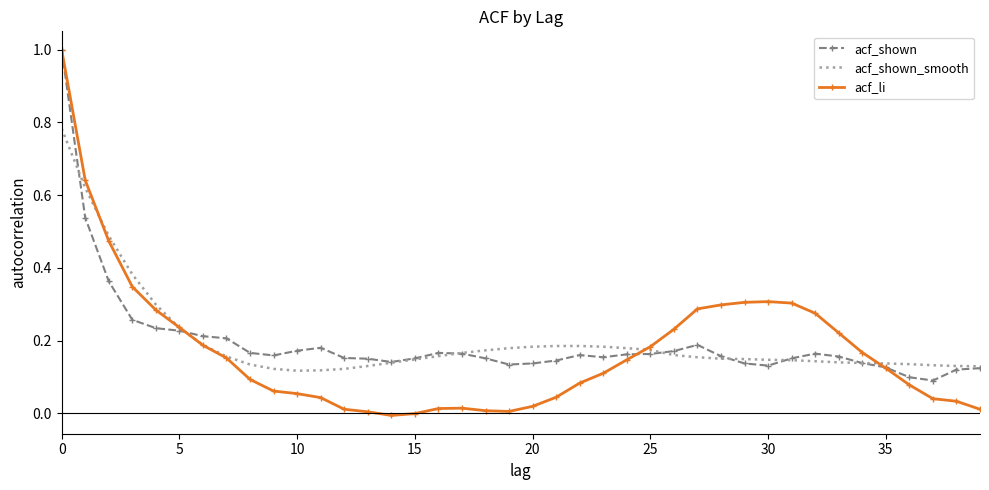

In acf_li, how many points are higher than both neighbors (excluding endpoints)?

2